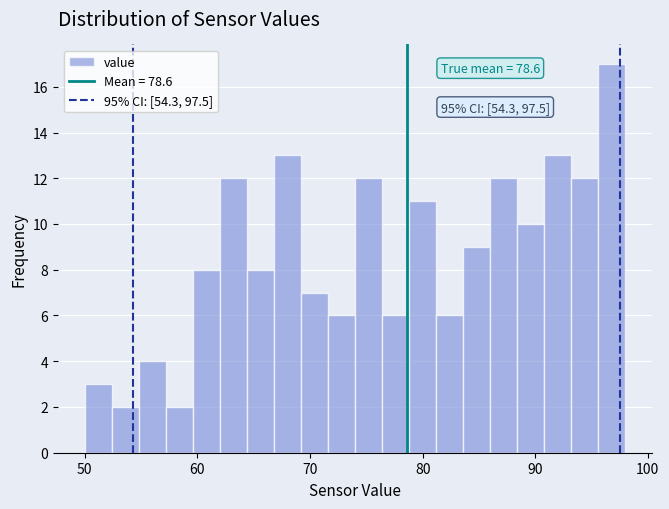

Read against the x-axis, roughly where is the centre of the tallest bar?

97